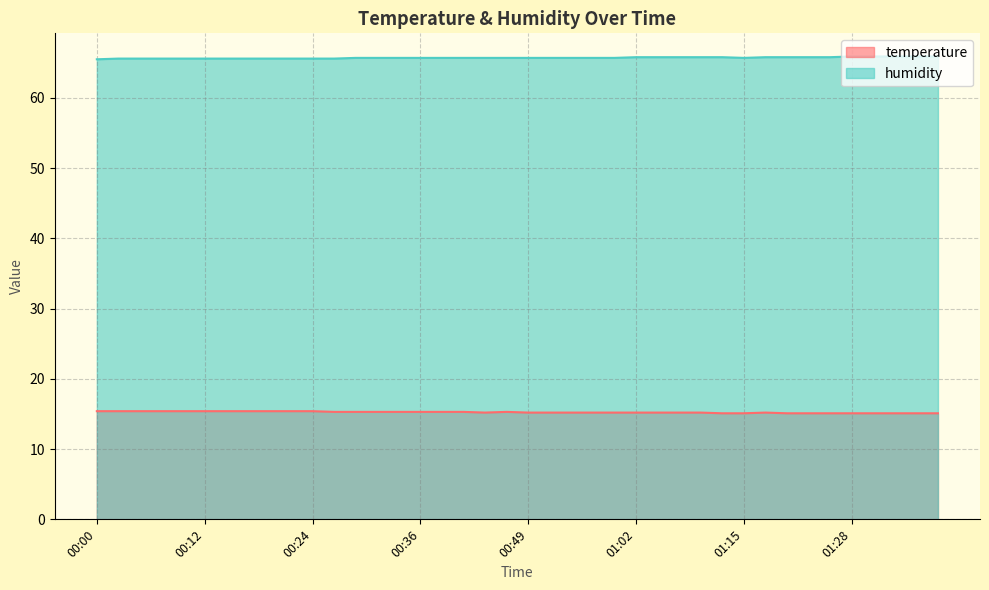

What is the maximum value for temperature?

15.4